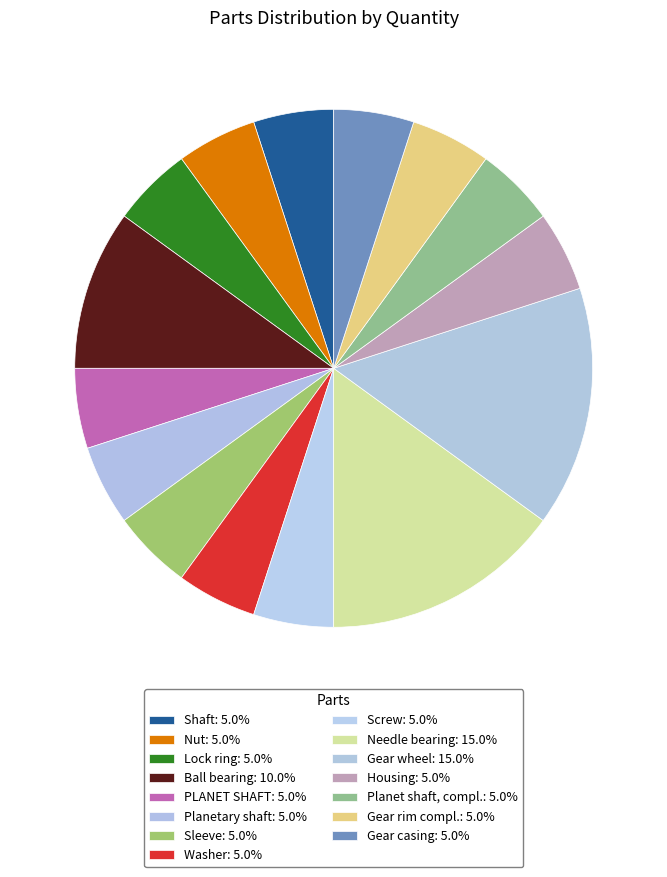

Which category has the smallest portion of the pie?

Shaft